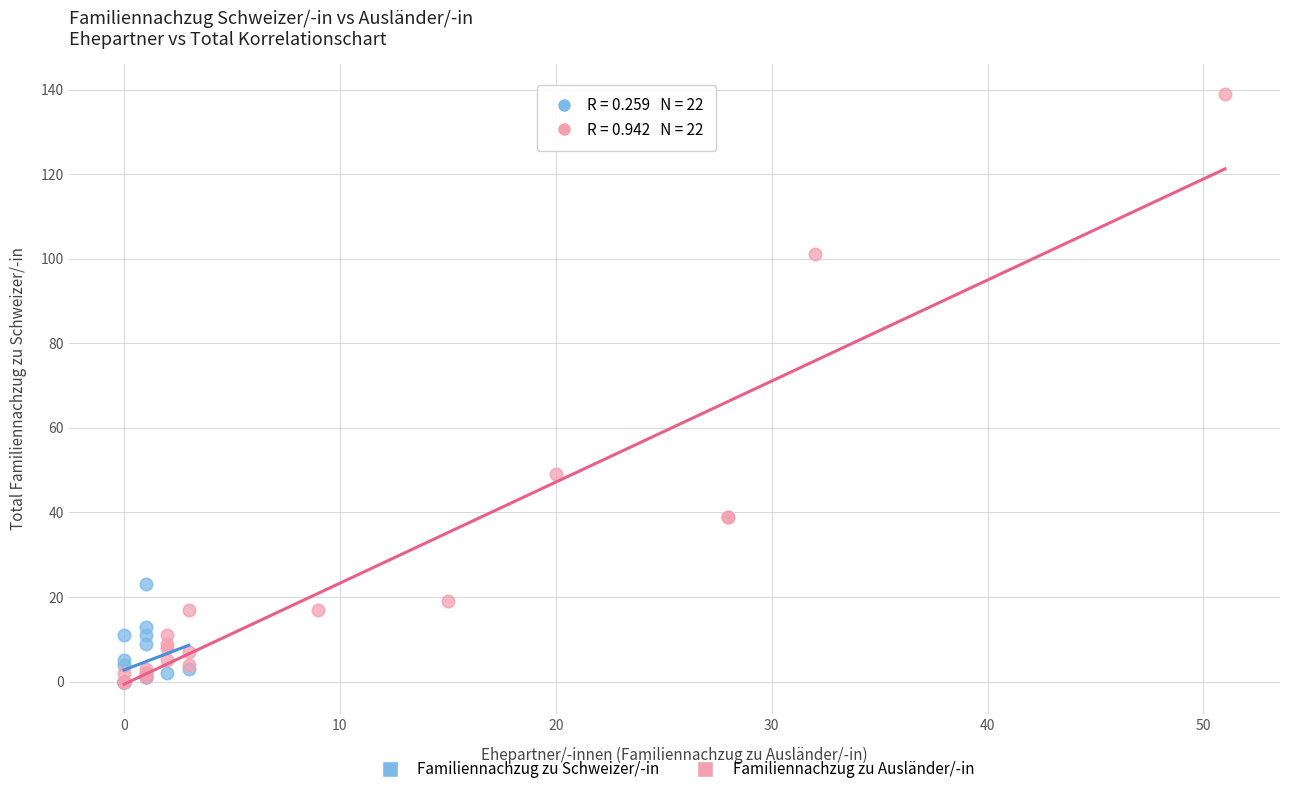

Which series has the largest Y range (max minus min)?

Familiennachzug zu Ausländer/-in